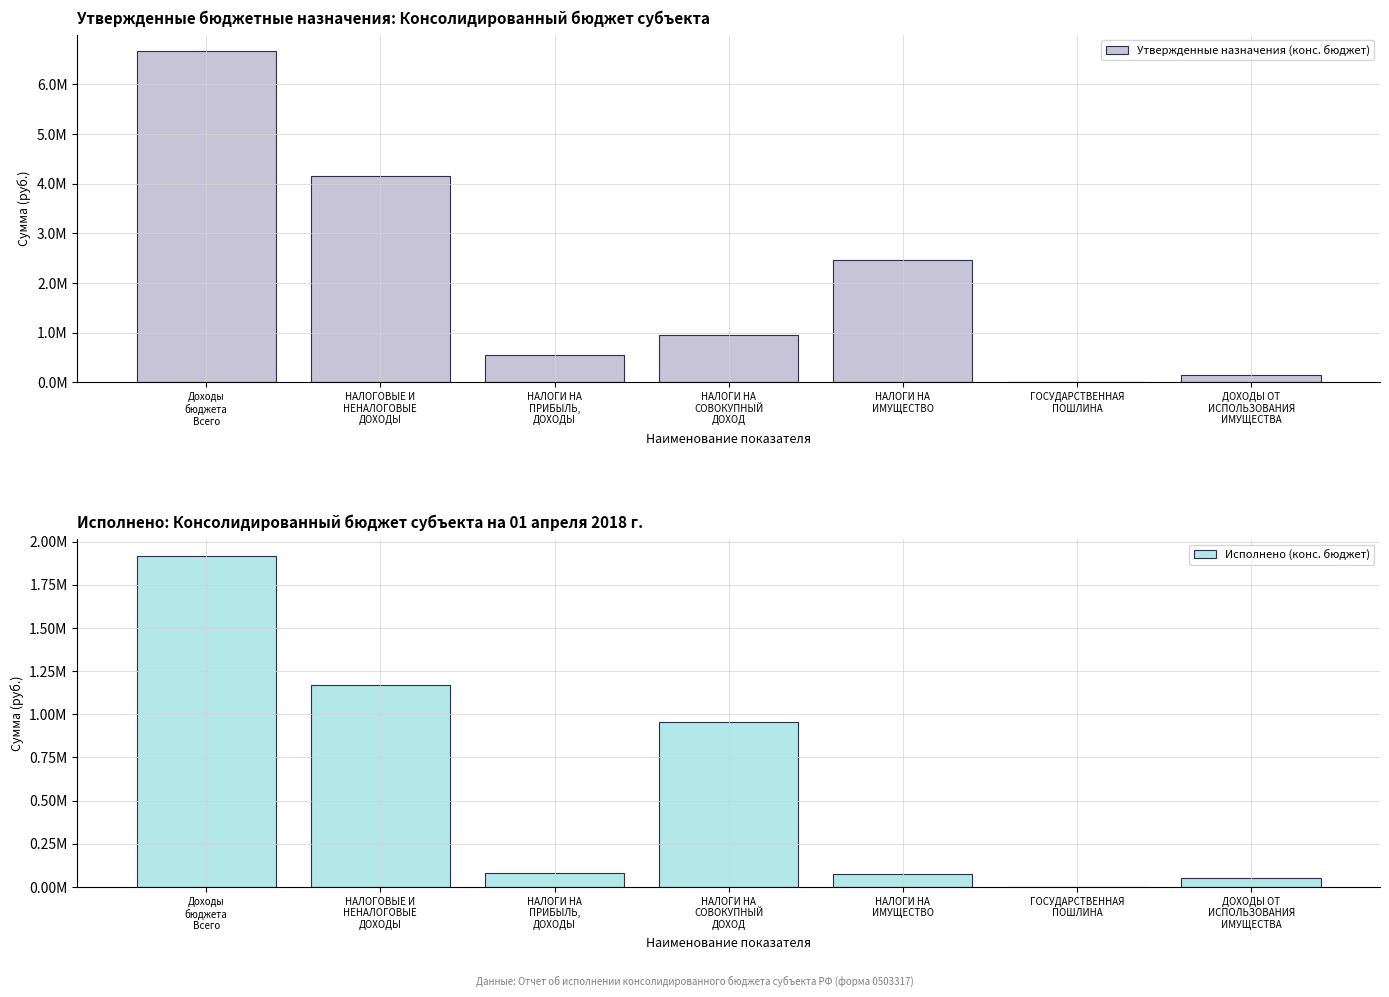

Reading left to right, extract all data points from this chart.

Утвержденные назначения (конс. бюджет): Доходы
бюджета
Всего=6666400.0	НАЛОГОВЫЕ И
НЕНАЛОГОВЫЕ
ДОХОДЫ=4157200.0	НАЛОГИ НА
ПРИБЫЛЬ,
ДОХОДЫ=560000.0	НАЛОГИ НА
СОВОКУПНЫЙ
ДОХОД=959500.0	НАЛОГИ НА
ИМУЩЕСТВО=2470900.0	ГОСУДАРСТВЕННАЯ
ПОШЛИНА=12000.0	ДОХОДЫ ОТ
ИСПОЛЬЗОВАНИЯ
ИМУЩЕСТВА=154300.0
Исполнено (конс. бюджет): Доходы
бюджета
Всего=1919510.1	НАЛОГОВЫЕ И
НЕНАЛОГОВЫЕ
ДОХОДЫ=1170360.1	НАЛОГИ НА
ПРИБЫЛЬ,
ДОХОДЫ=82234.9	НАЛОГИ НА
СОВОКУПНЫЙ
ДОХОД=954628.1	НАЛОГИ НА
ИМУЩЕСТВО=73689.5	ГОСУДАРСТВЕННАЯ
ПОШЛИНА=1950.0	ДОХОДЫ ОТ
ИСПОЛЬЗОВАНИЯ
ИМУЩЕСТВА=51057.6